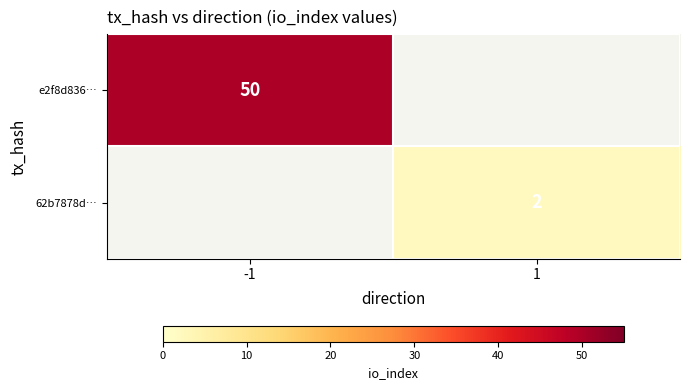

Is the value of 62b7878d… at 1 greater than the value of e2f8d836… at -1?

No